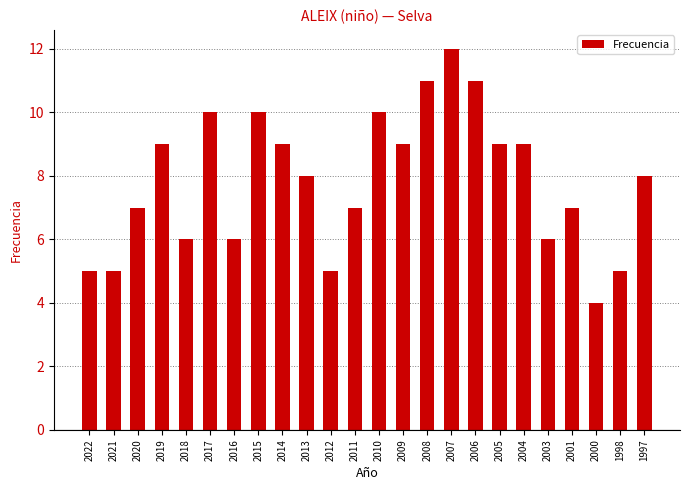

Where does the data first go above 8?

2019